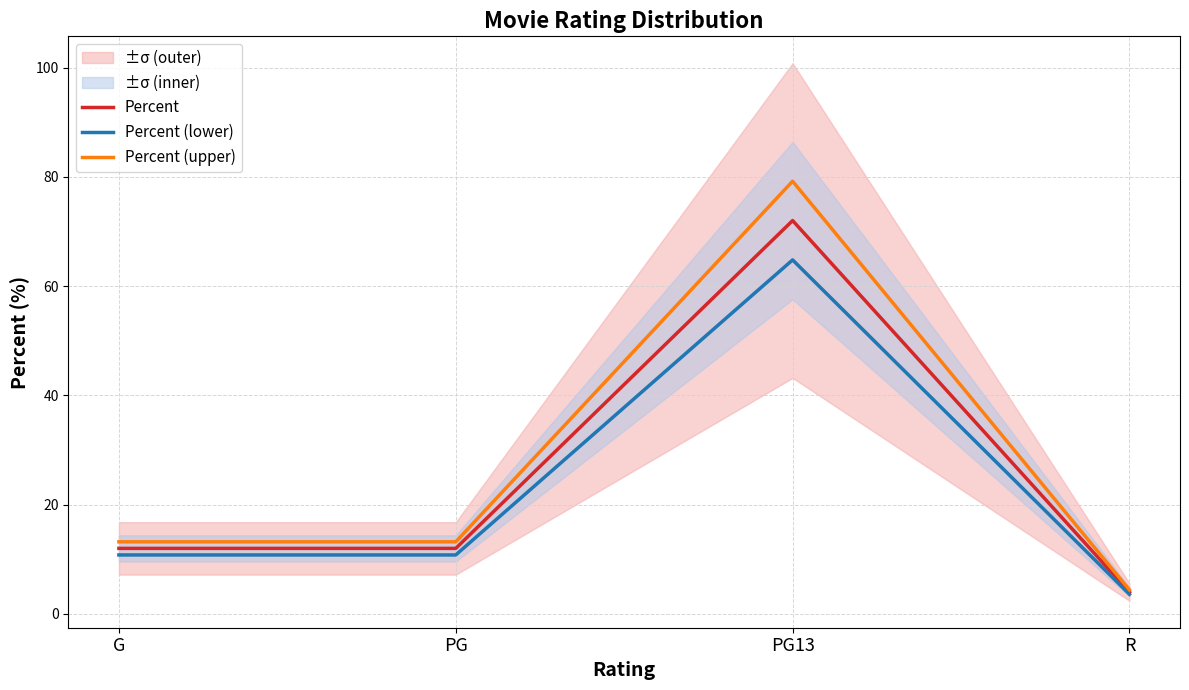

How many lines are shown in the chart?

3